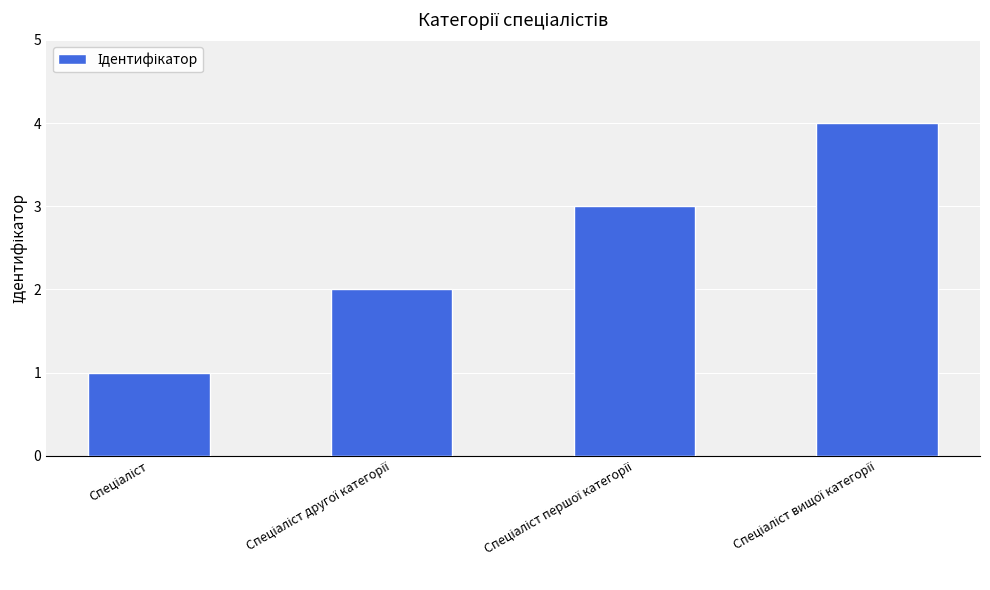

What is the greatest value displayed?

4